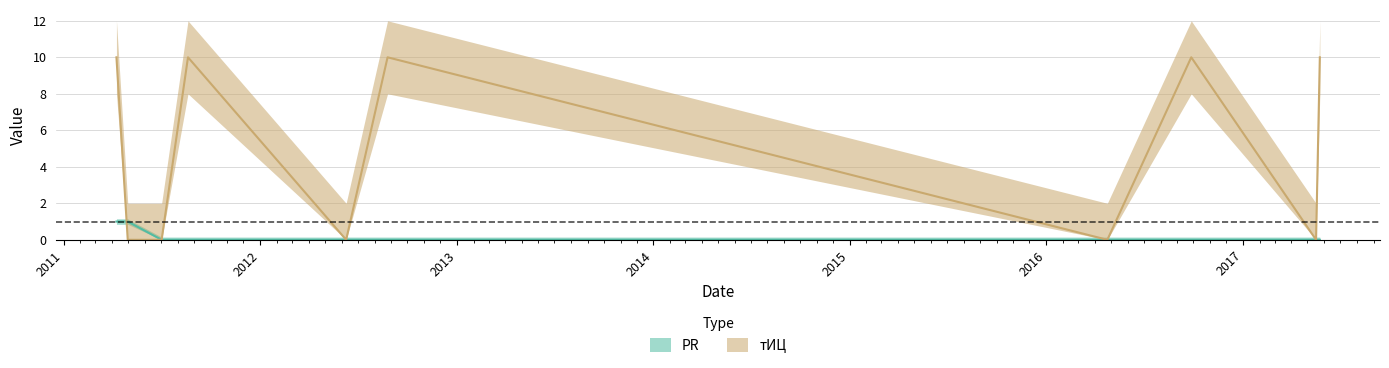

What is the difference between the maximum and minimum values in the PR series?

1